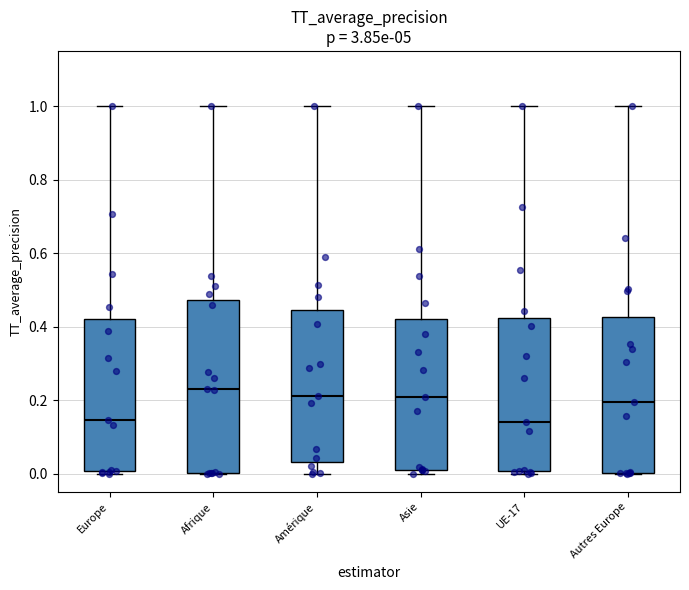

Reading left to right, read every box against the y-axis: the position of its median line, the range the box covers, and the ends of its whiskers. The values are not printed on the chart, so give them approximately, as read against the axis.

Europe: median 0.14, box 0.00 to 0.42, whiskers 0.00 to 1.00
Afrique: median 0.22, box 0.00 to 0.48, whiskers 0.00 to 1.00
Amérique: median 0.22, box 0.04 to 0.44, whiskers 0.00 to 1.00
Asie: median 0.20, box 0.02 to 0.42, whiskers 0.00 to 1.00
UE-17: median 0.14, box 0.00 to 0.42, whiskers 0.00 (just below the box's lower edge) to 1.00
Autres Europe: median 0.20, box 0.00 to 0.42, whiskers 0.00 to 1.00